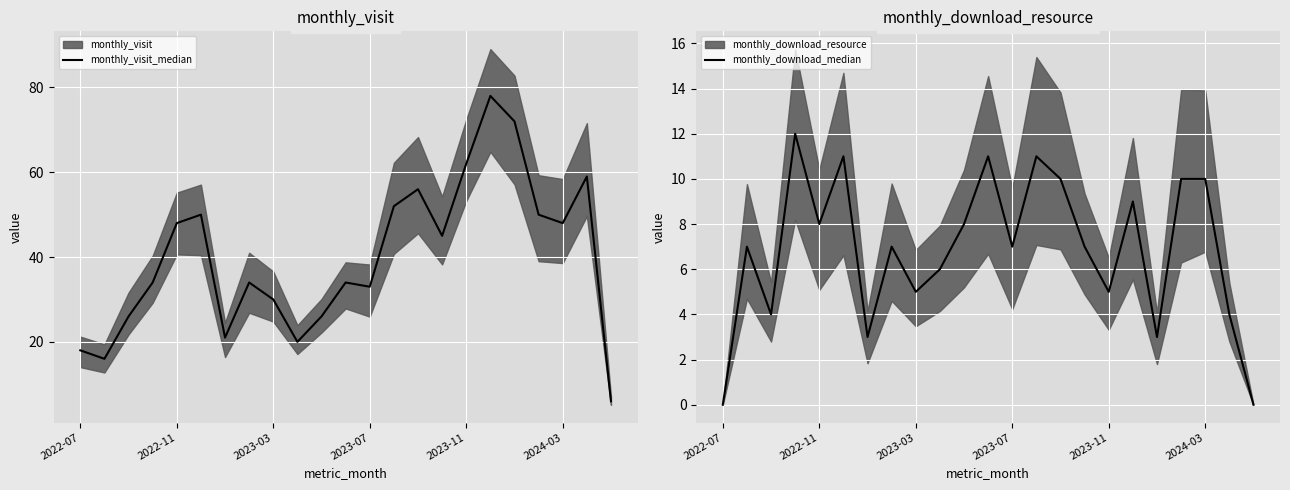

True or false: monthly_visit_median and monthly_download_median cross at least once.

False